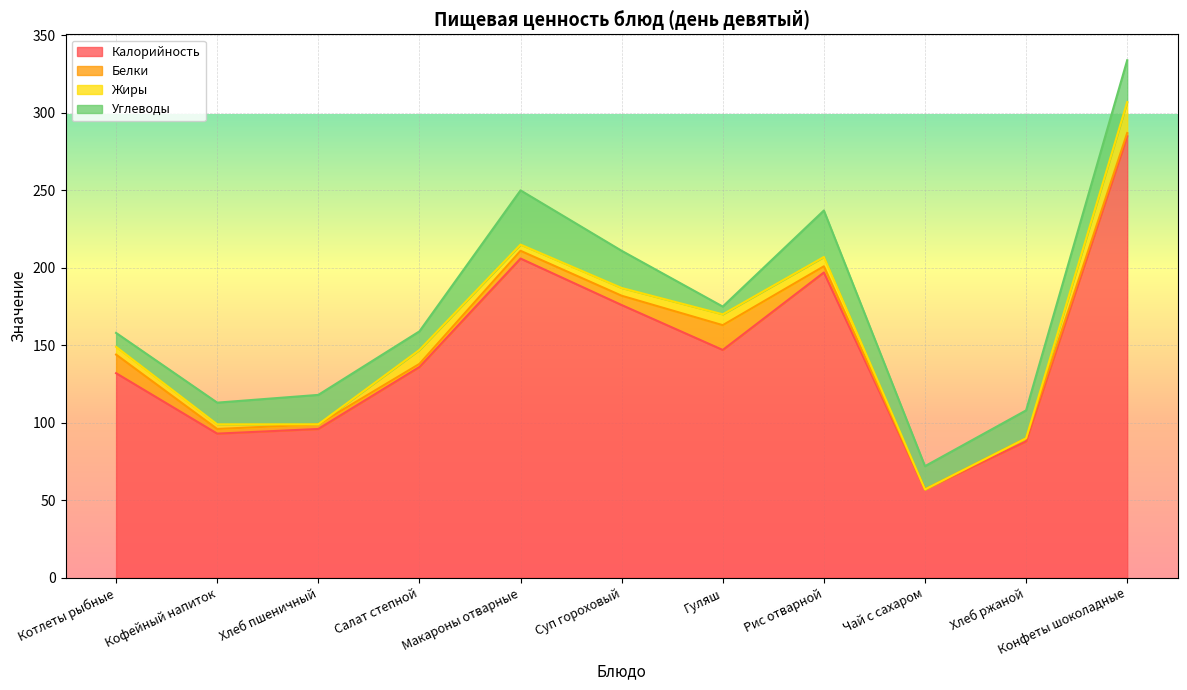

What are all the series names shown in the legend?

Калорийность, Белки, Жиры, Углеводы